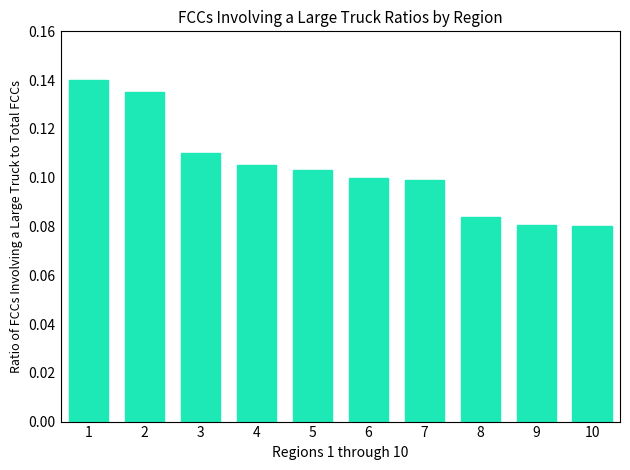

What is the sum of all values?

1.0